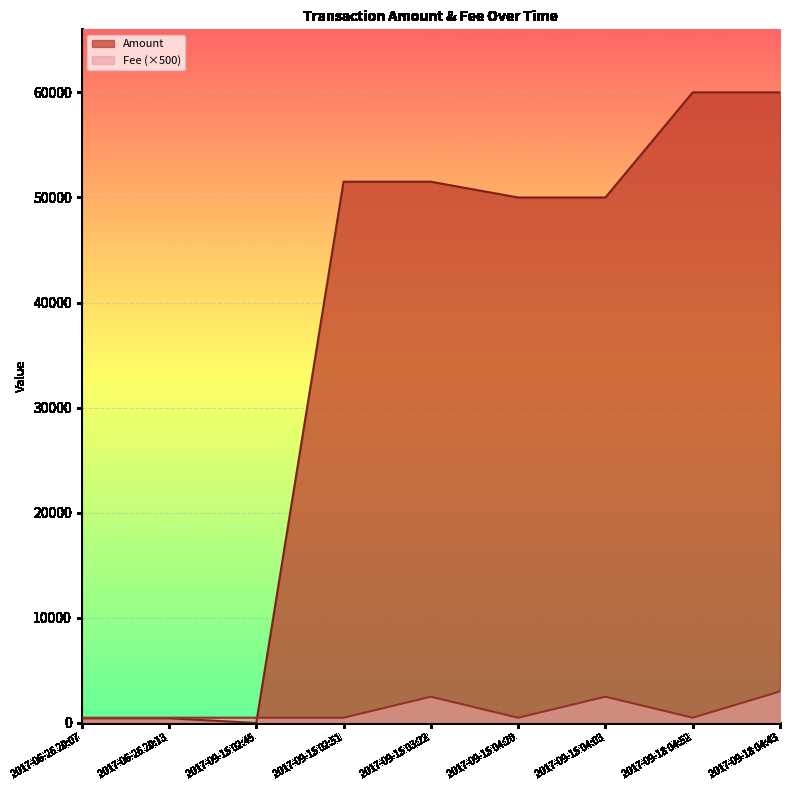

Which series has the largest total across all categories?

Amount